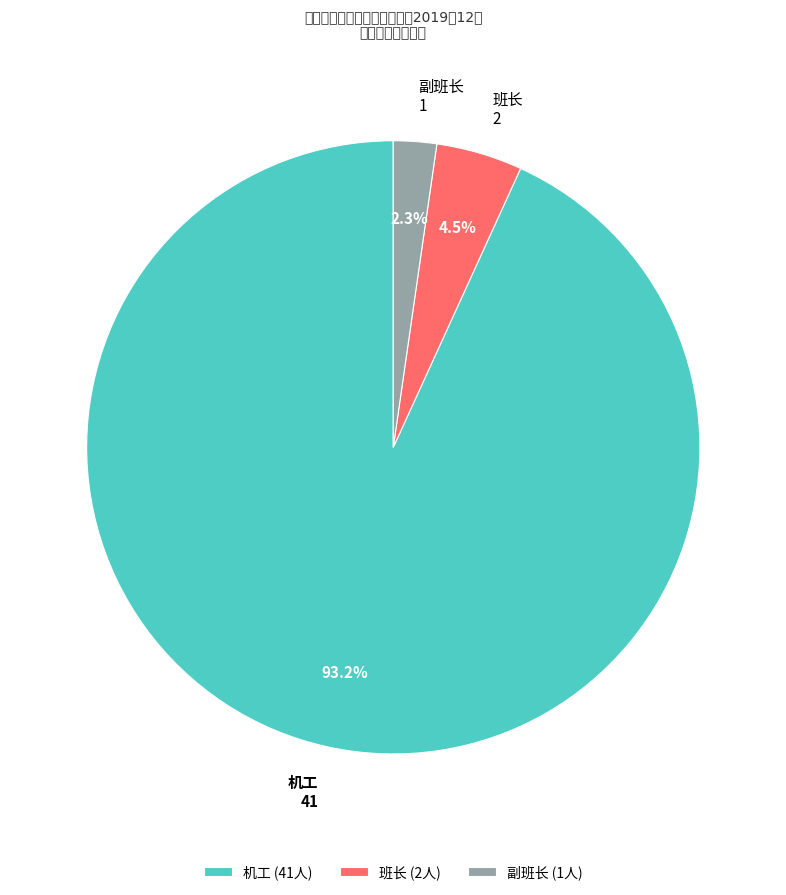

Which slice represents more than half of the pie?

机工